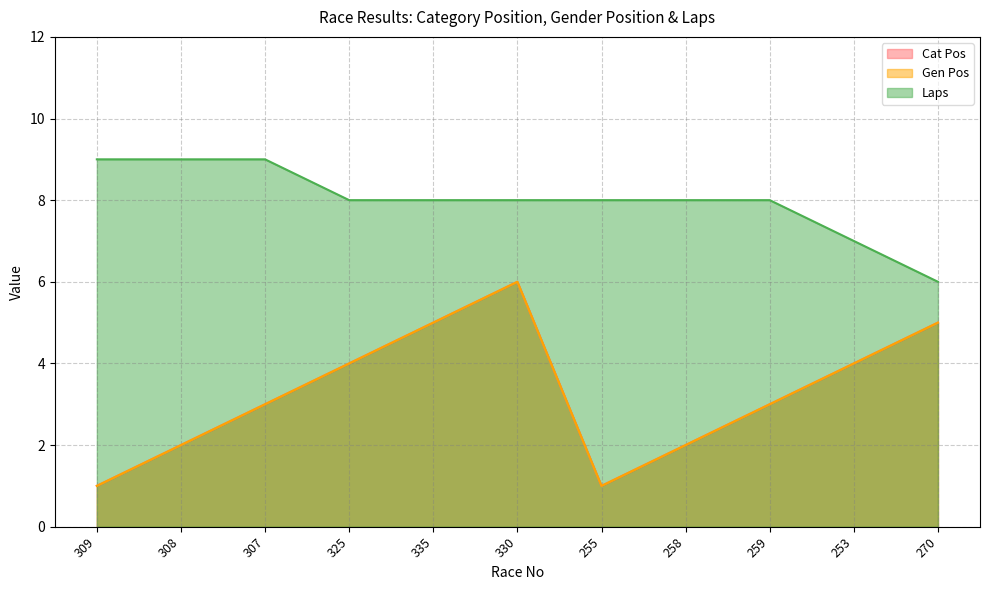

Which series has the largest total across all categories?

Laps